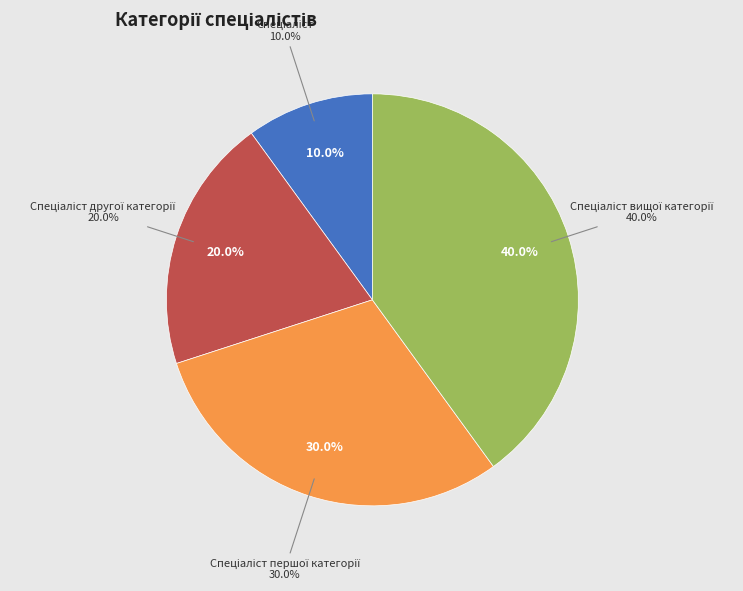

How many segments does this pie chart have?

4